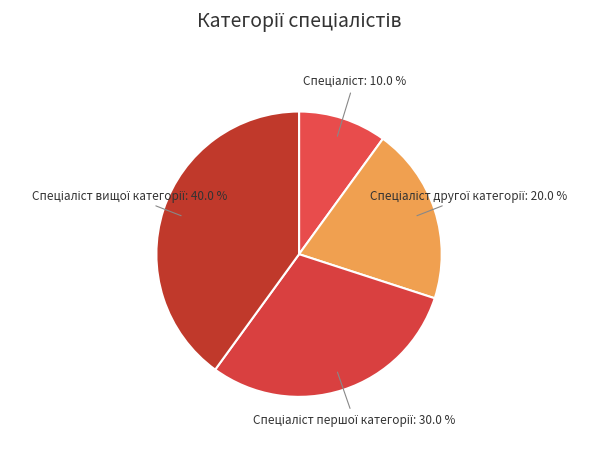

Does any single category account for the majority?

No